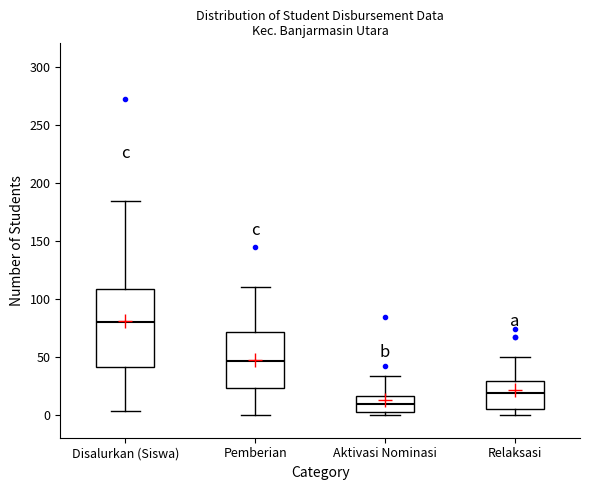

Where is the lower edge of the box for Aktivasi Nominasi on the y-axis? The values are not printed on the chart, so give them approximately, as read against the axis.

0